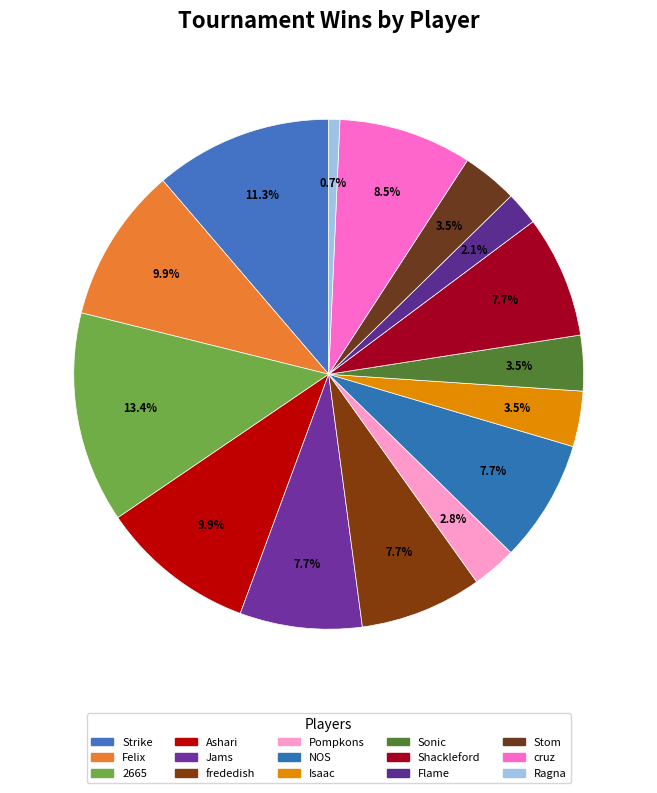

What is the ratio of the value at Strike to the value at frededish?

1.5